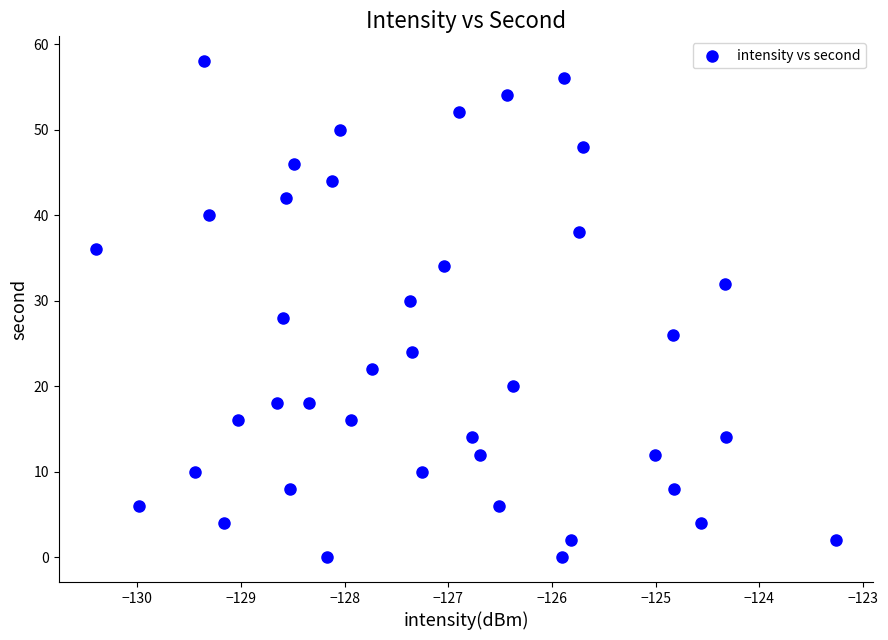

What is the range of Y values (max minus min)?

58